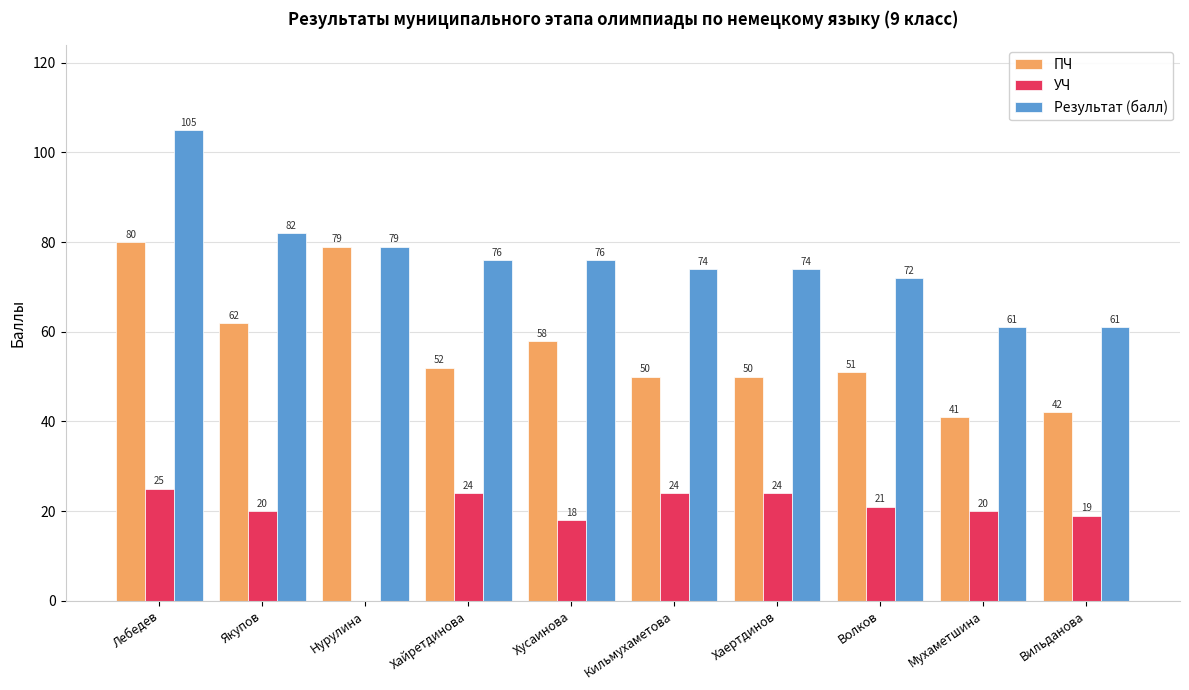

How many categories are shown in the chart?

10